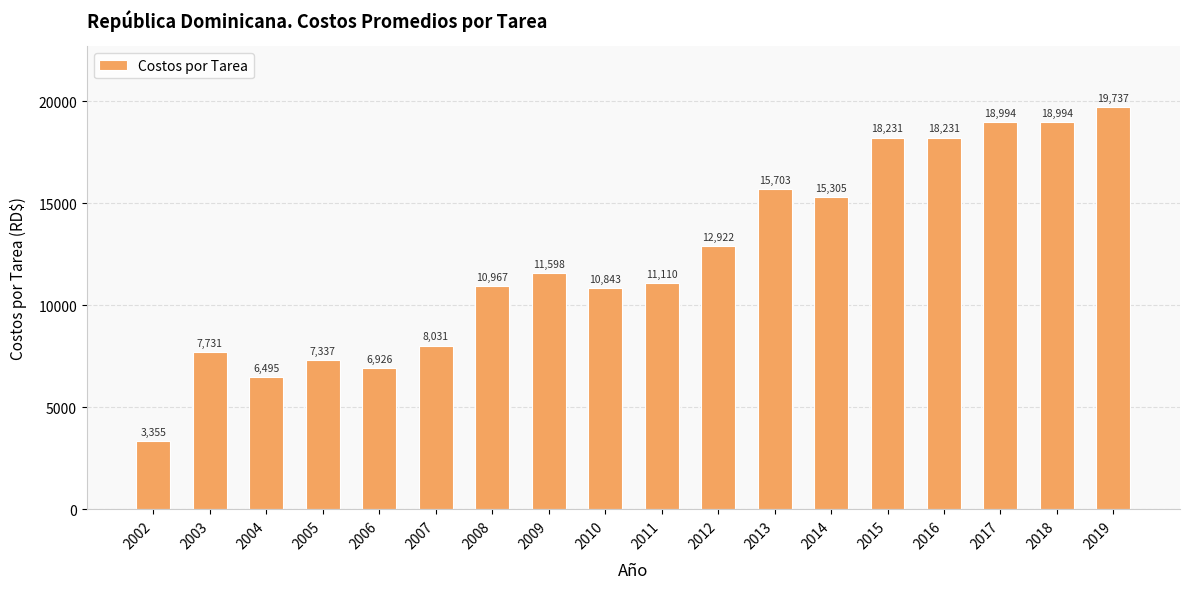

The chart shows a value of 11598.2 at 2009. True or false?

True